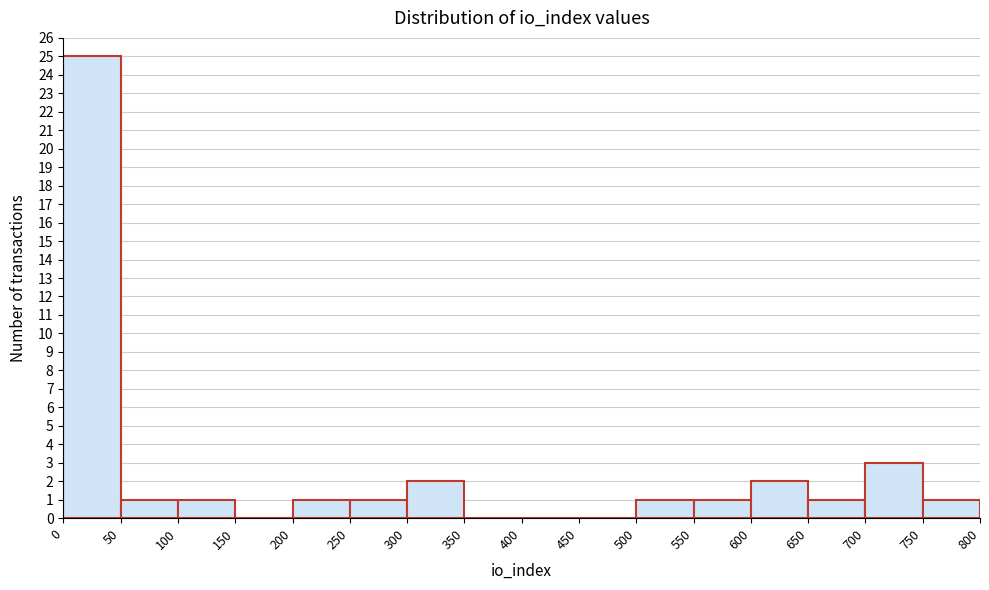

Over which range of the x-axis is the bar tallest?

0 to 50